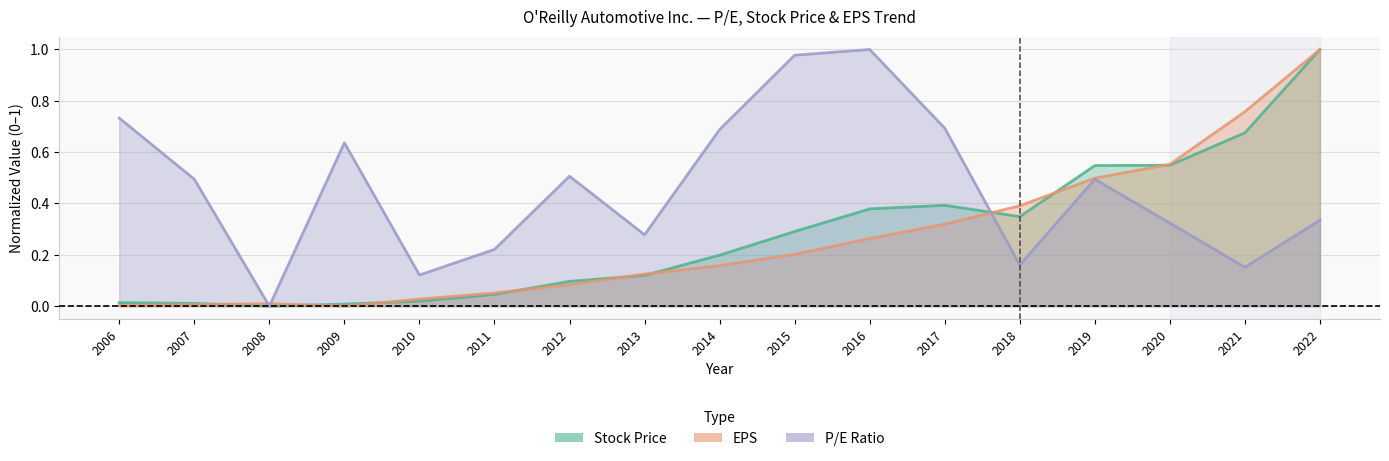

At how many categories does at least one series exceed 0?

17